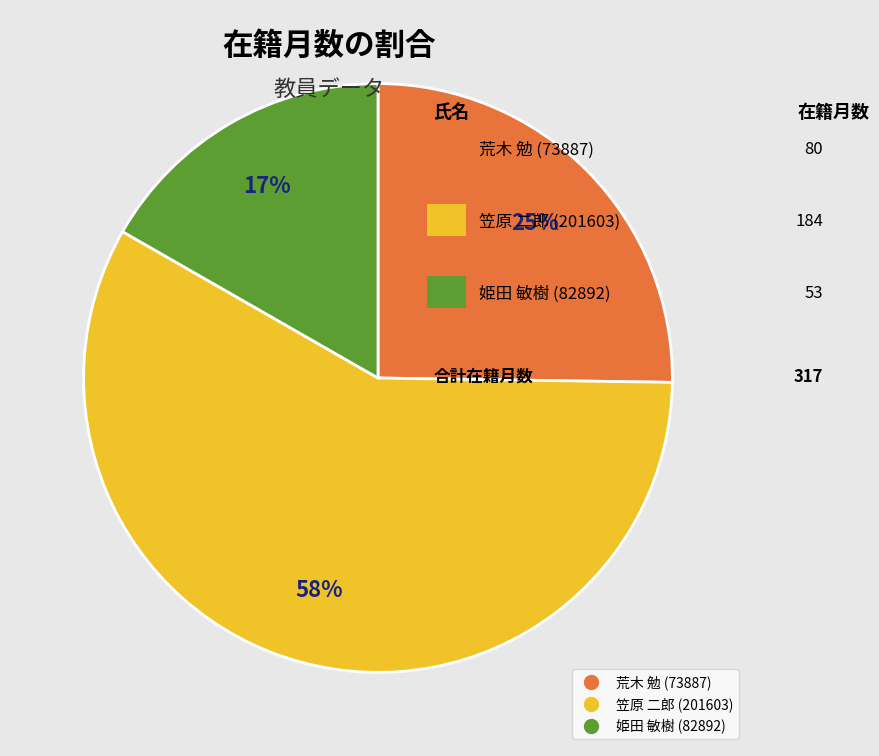

Between 姫田 敏樹 (82892) and 荒木 勉 (73887), which is larger?

荒木 勉 (73887)